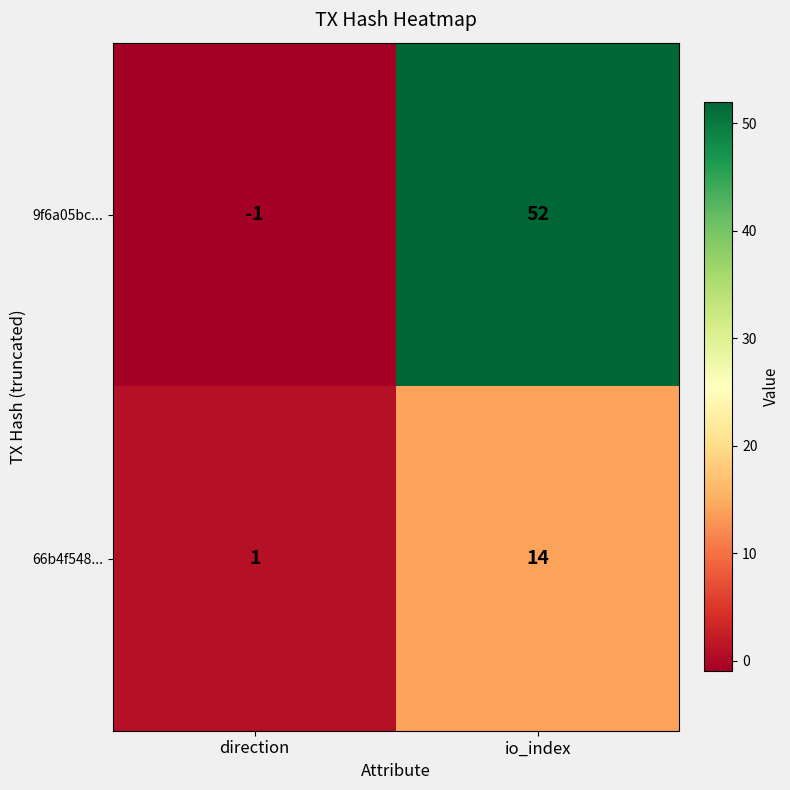

What is the minimum value shown in the chart?

-1